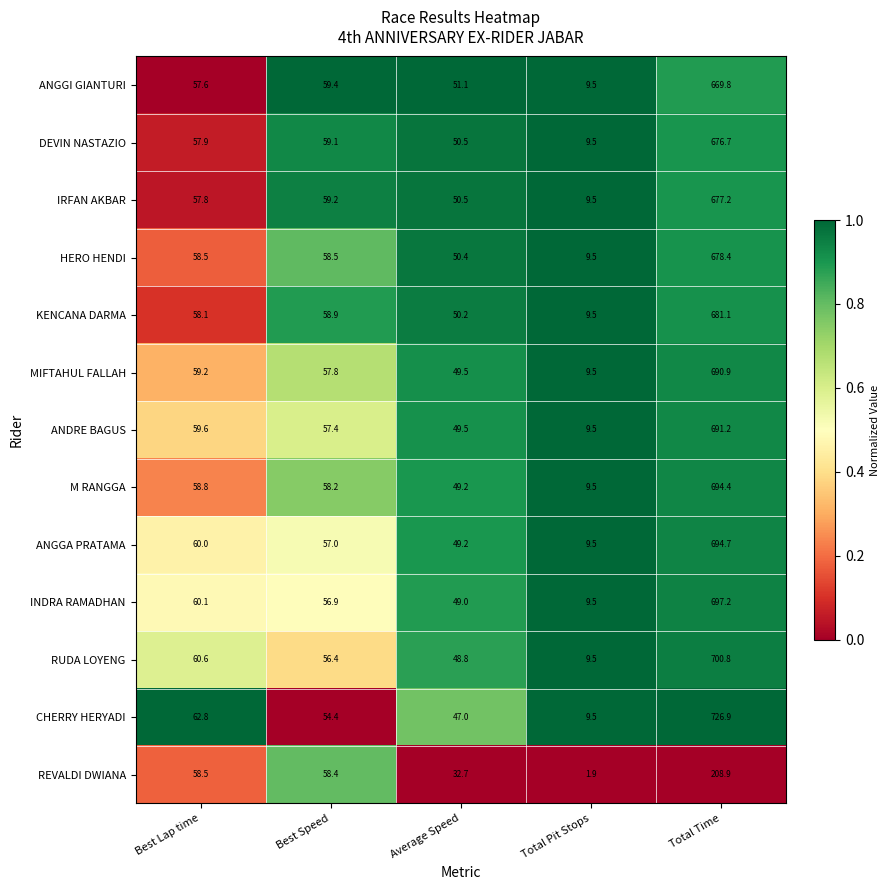

At which label is ANGGA PRATAMA closest to 352?

Best Lap time